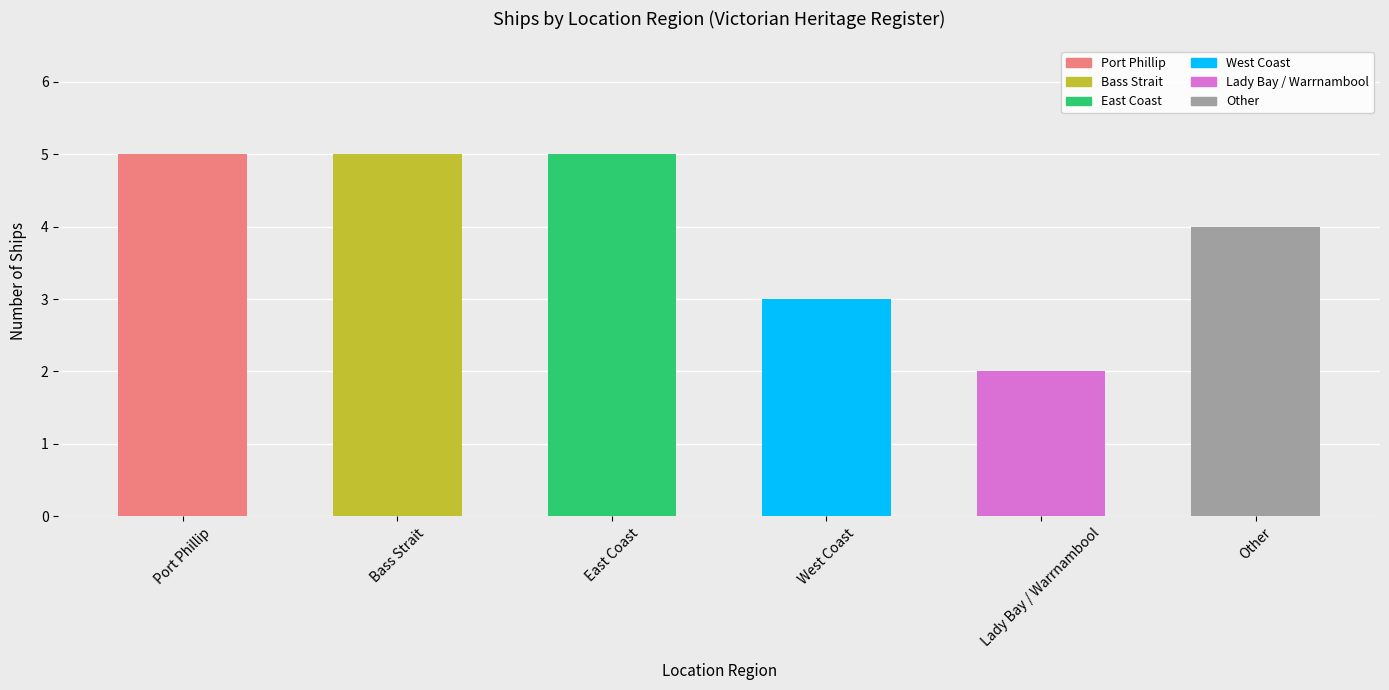

Reading left to right, transcribe all the data shown in this chart.

Port Phillip=5	Bass Strait=5	East Coast=5	West Coast=3	Lady Bay / Warrnambool=2	Other=4